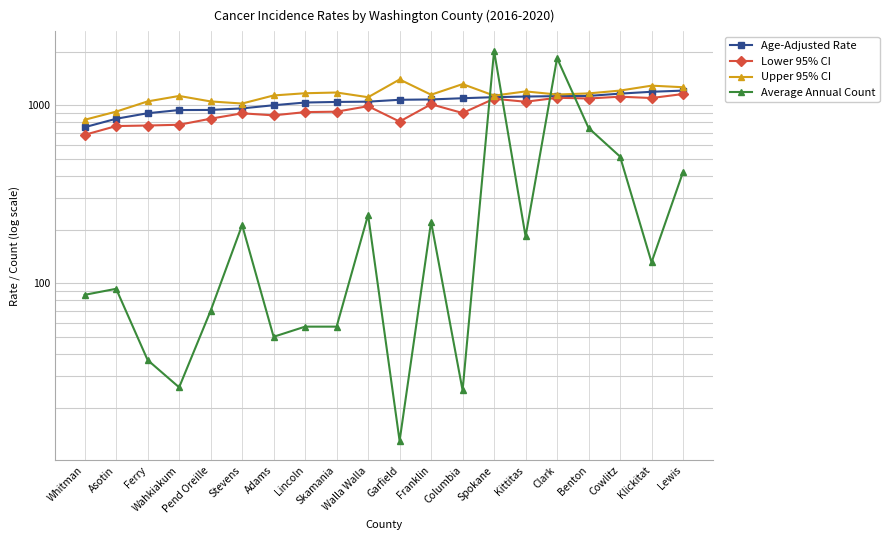

How many series are shown in this chart?

4